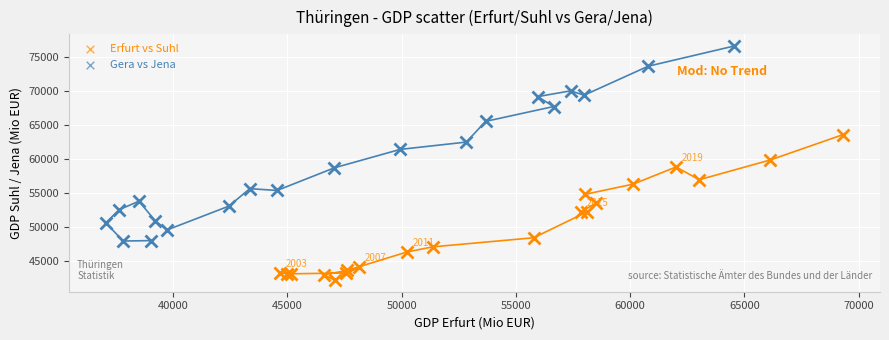

Which series has the largest Y range (max minus min)?

Gera vs Jena